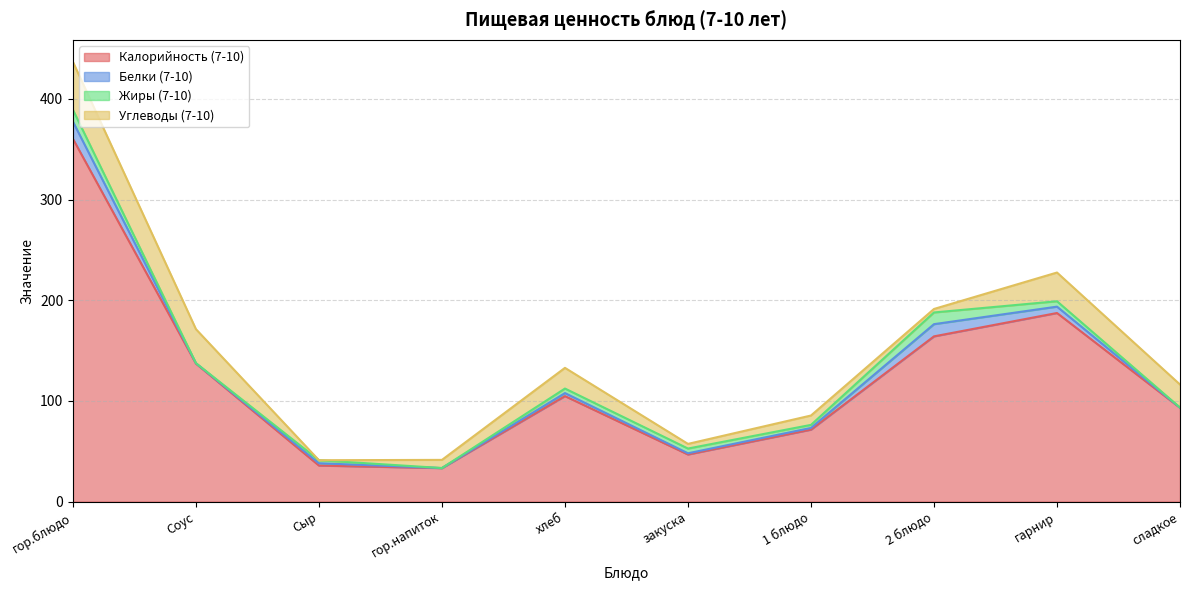

The Углеводы (7-10) series shows 22.9 at сладкое. True or false?

True